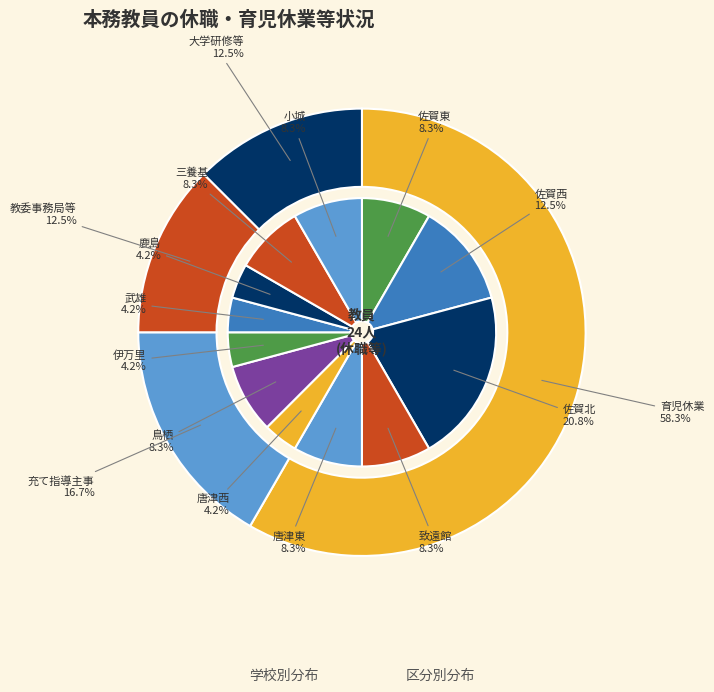

What is the difference between the highest and lowest values at 佐賀北?

4